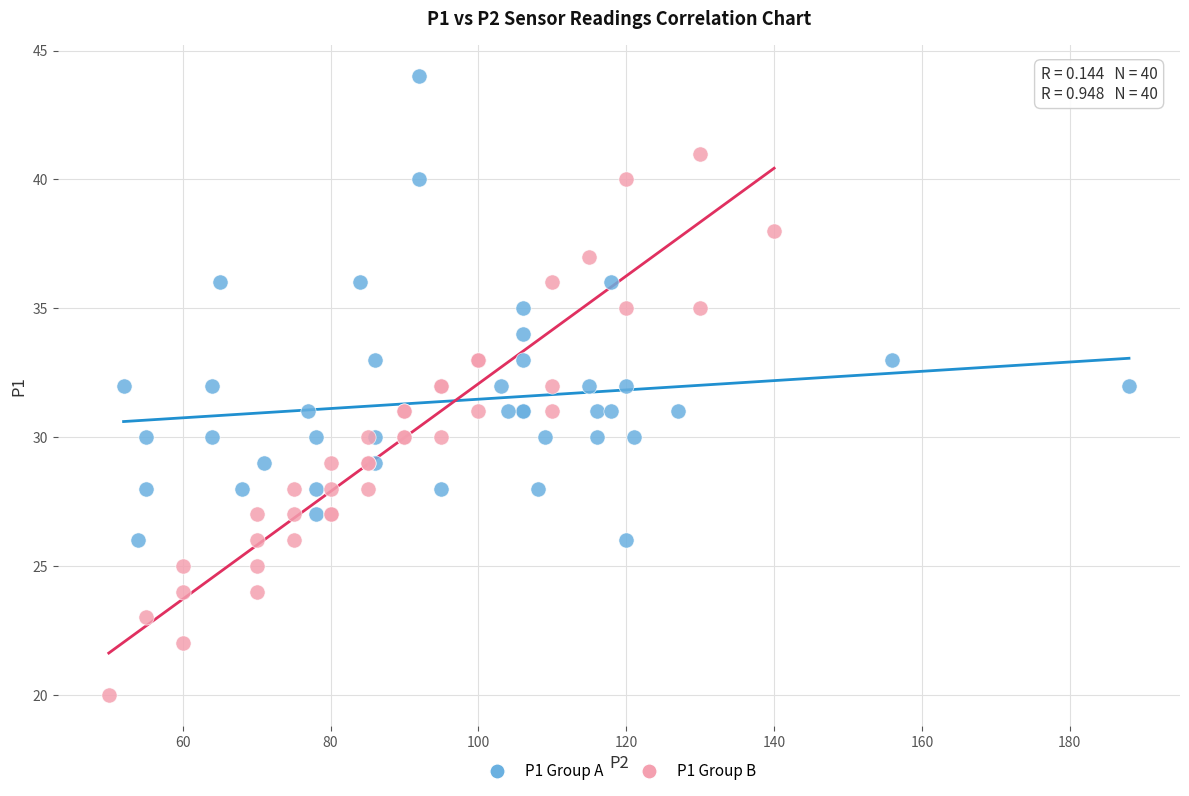

Which series contains the highest Y value?

P1 Group A